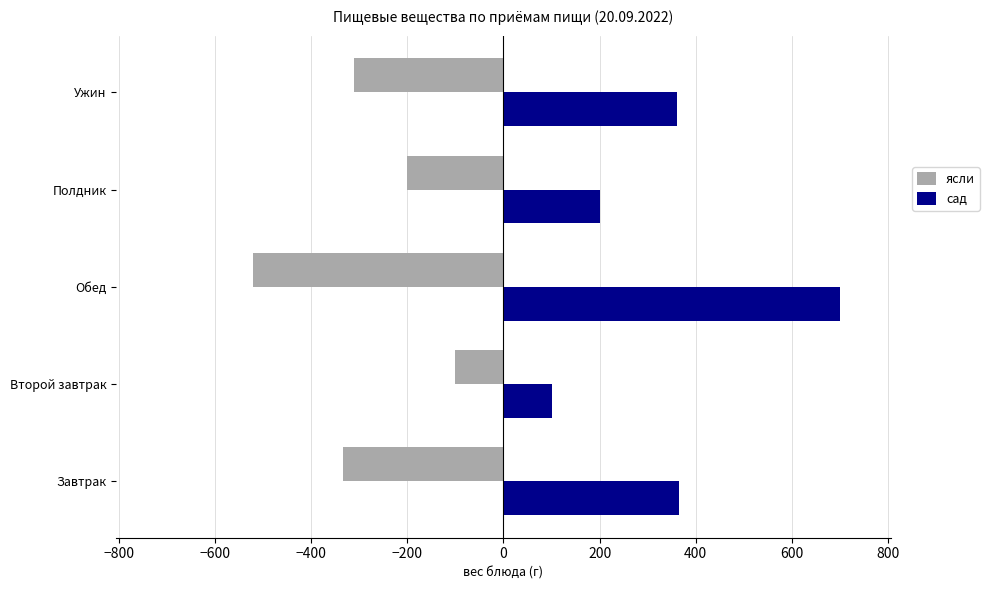

What is the average value of the ясли series?

-293